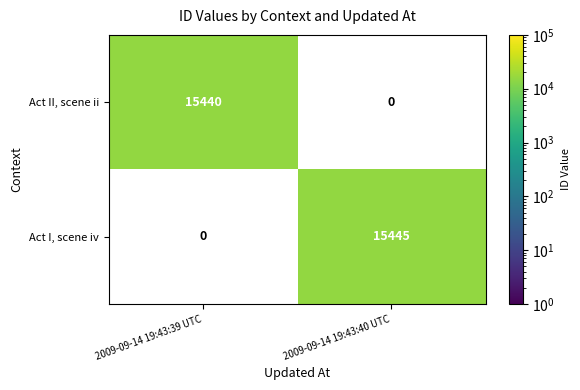

At how many categories does at least one series exceed 15441?

1